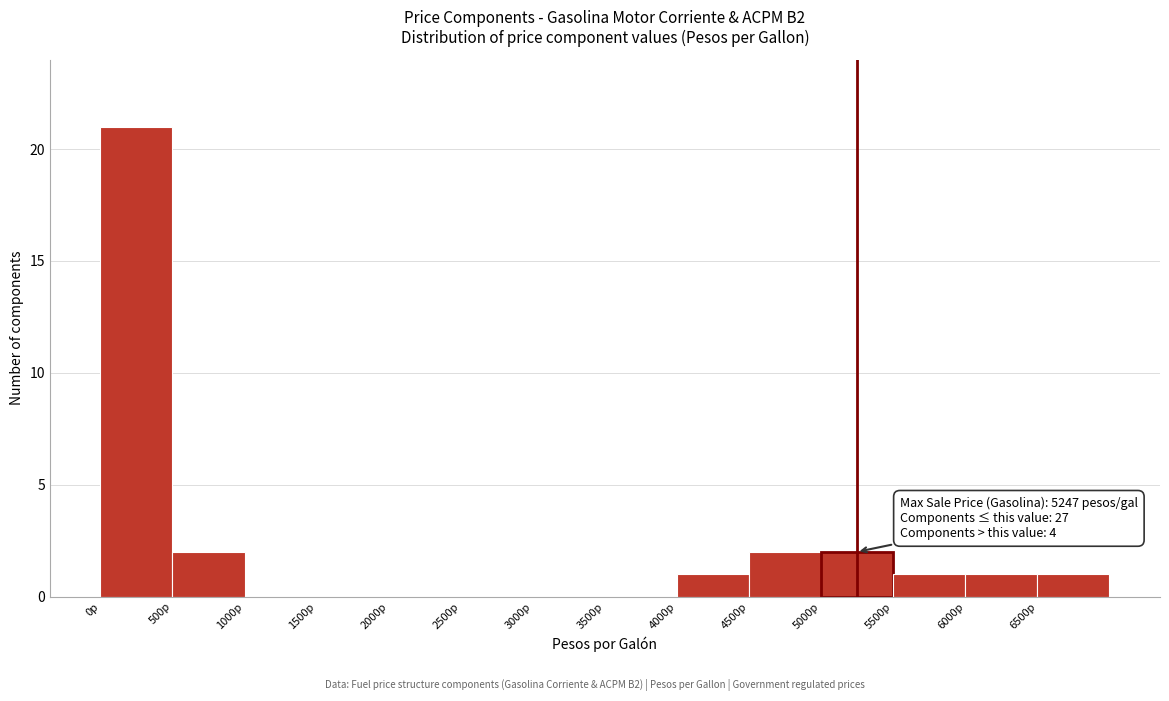

Which range on the x-axis has the tallest bar?

0 to 500